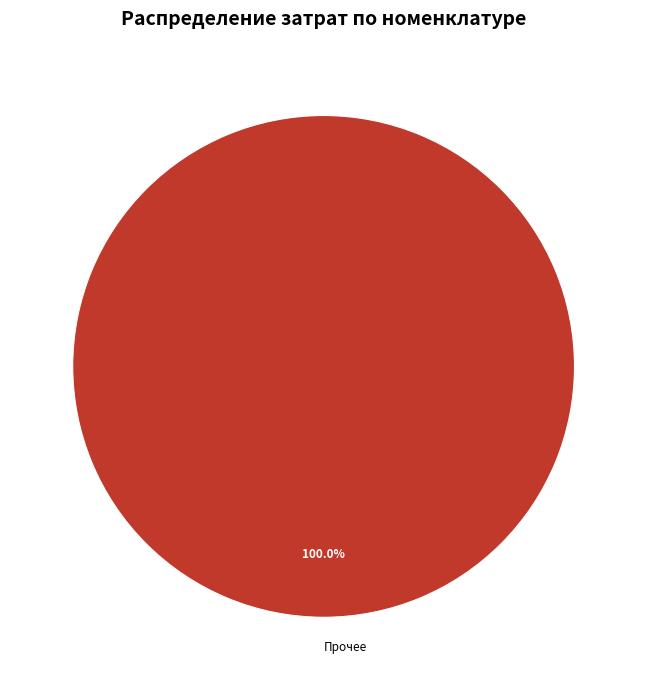

How many segments does this pie chart have?

1